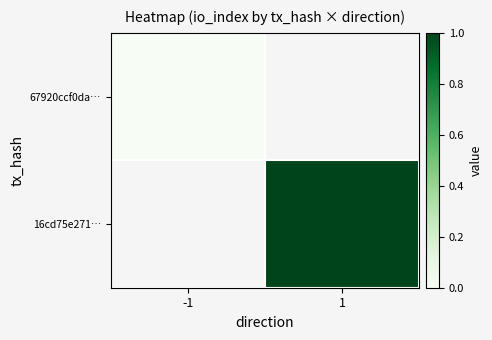

List the series in order of their peak value, highest first.

67920ccf0da…, 16cd75e271…